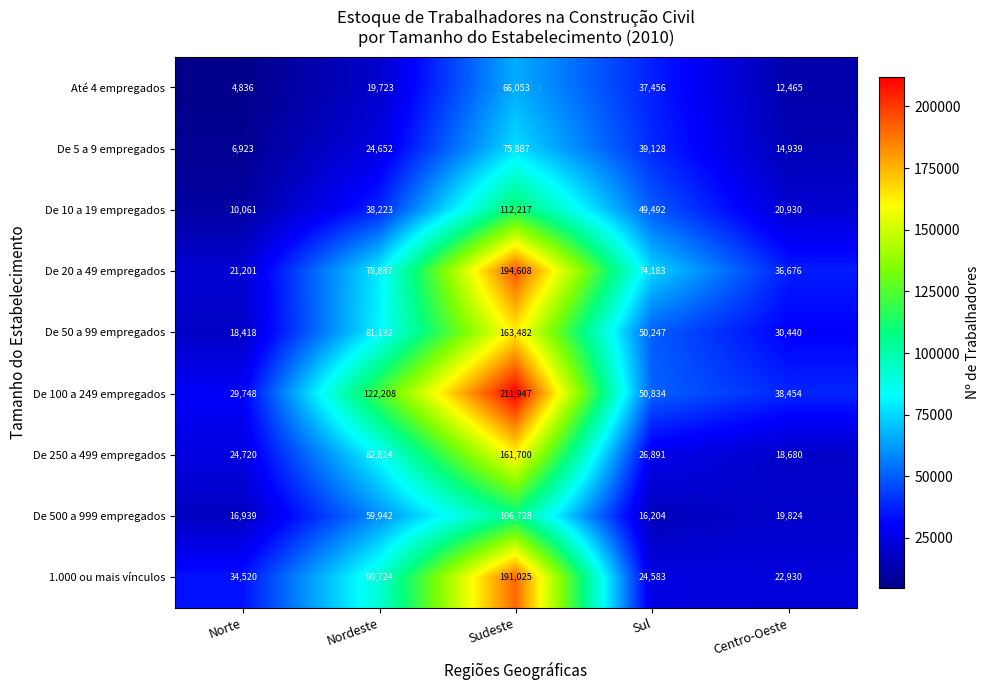

At how many categories does at least one series exceed 113716?

2